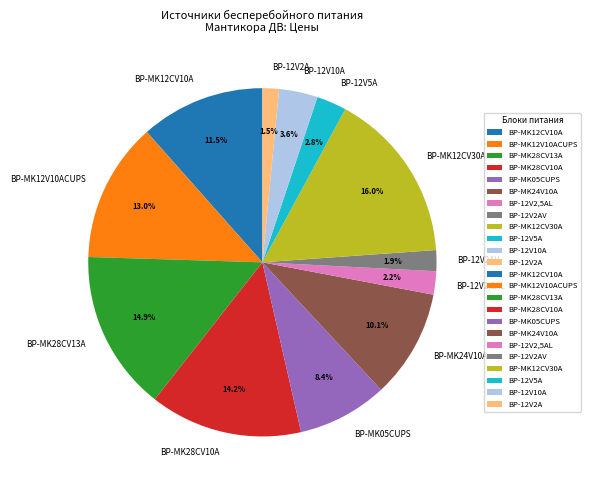

To the nearest percent, what portion does BP-MK05CUPS represent?

8%